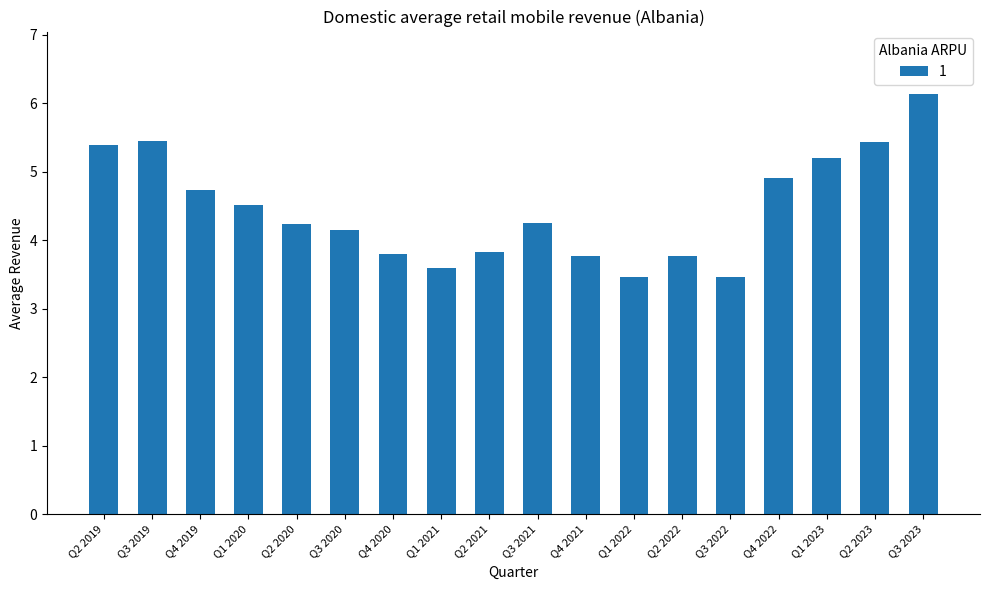

What is the label of the 5th bar from the right?

Q3 2022